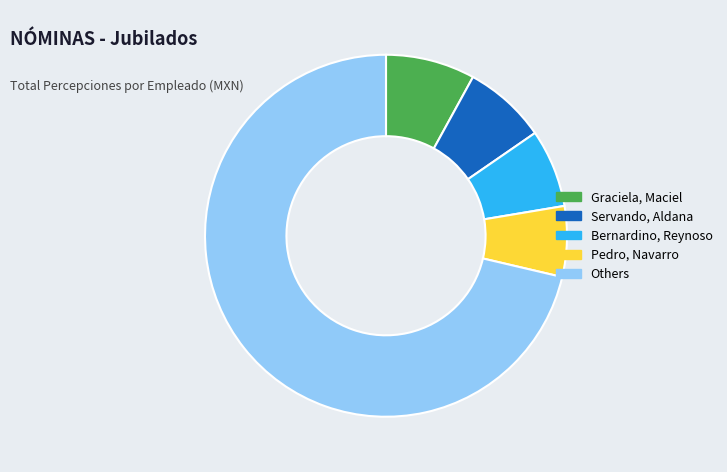

True or false: Pedro, Navarro accounts for 6% of the total.

True